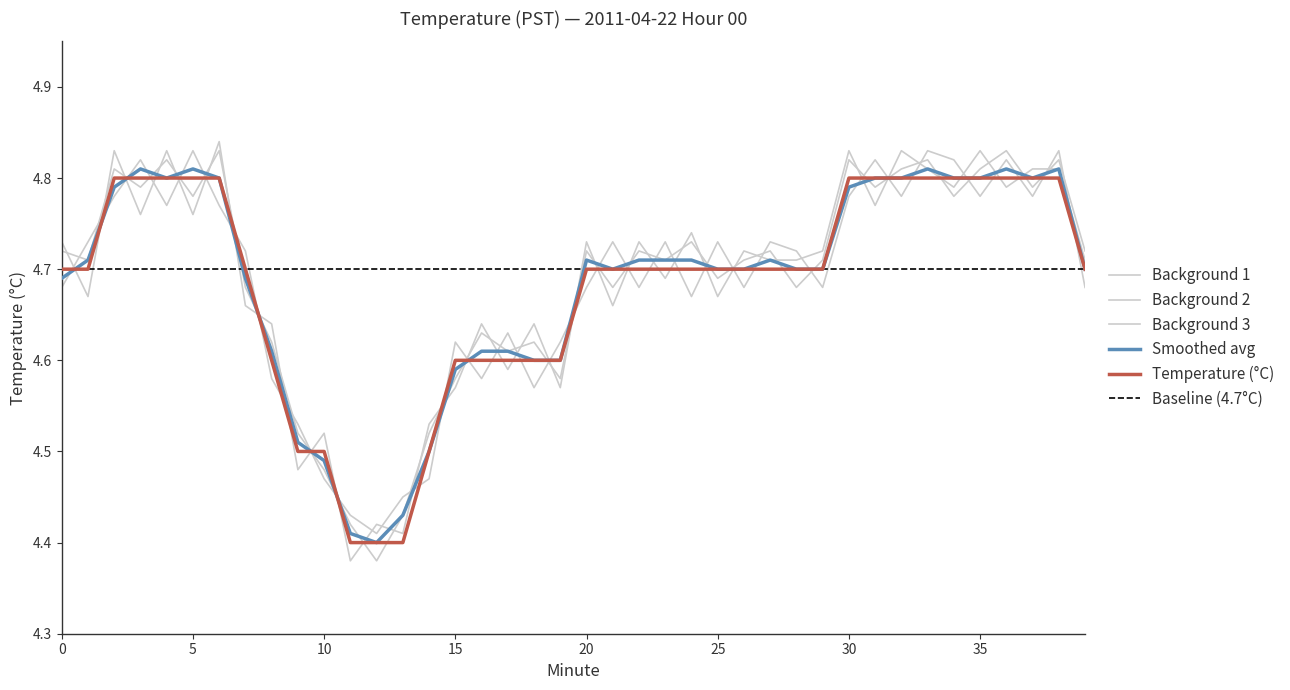

Count the number of data series in this chart.

5